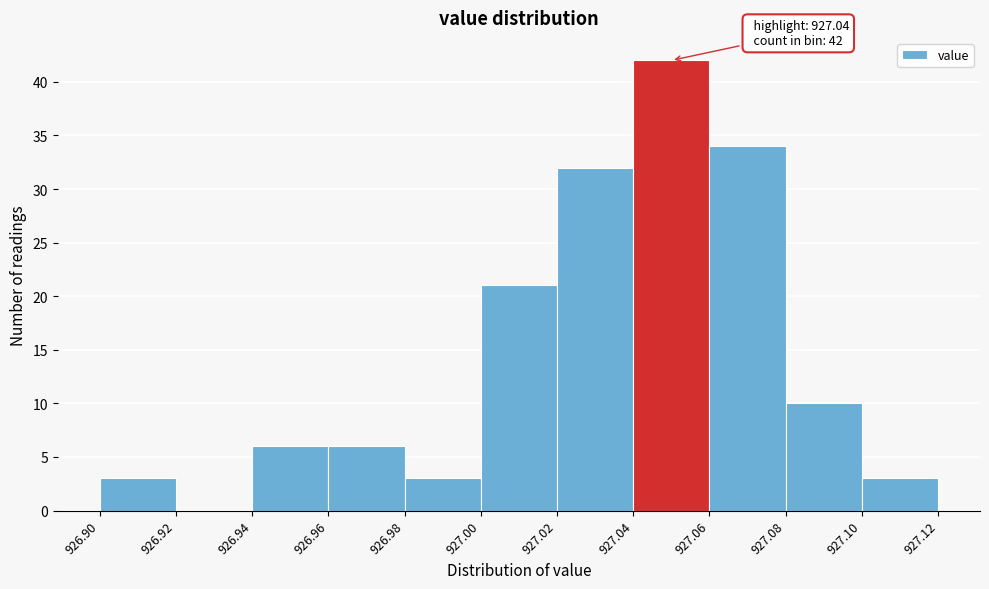

Which range on the x-axis has the tallest bar?

927.04 to 927.06